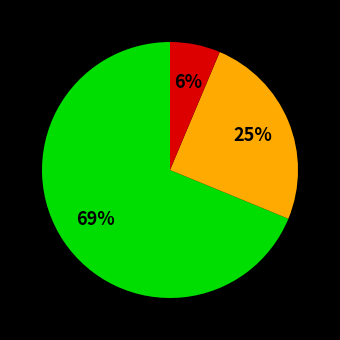

To the nearest percent, what is the average slice percentage?

33%